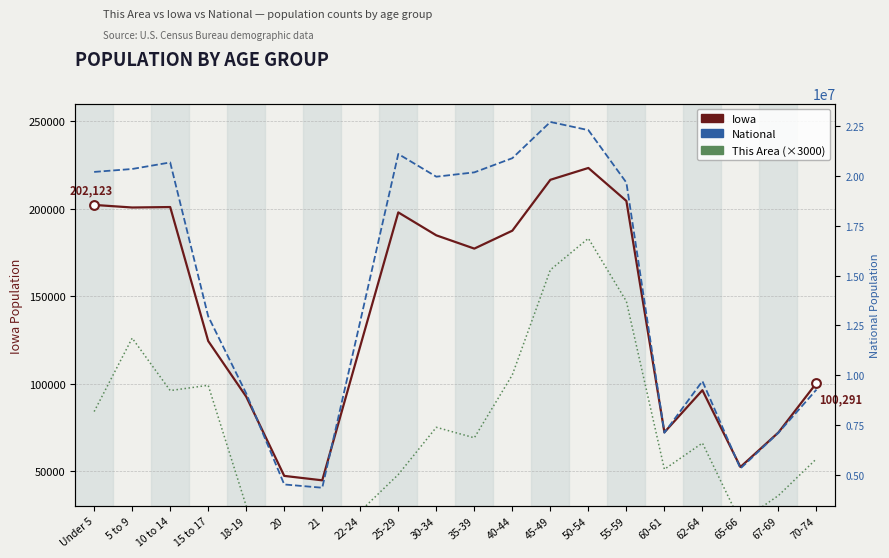

At which category is the sum across all series the highest?

45-49